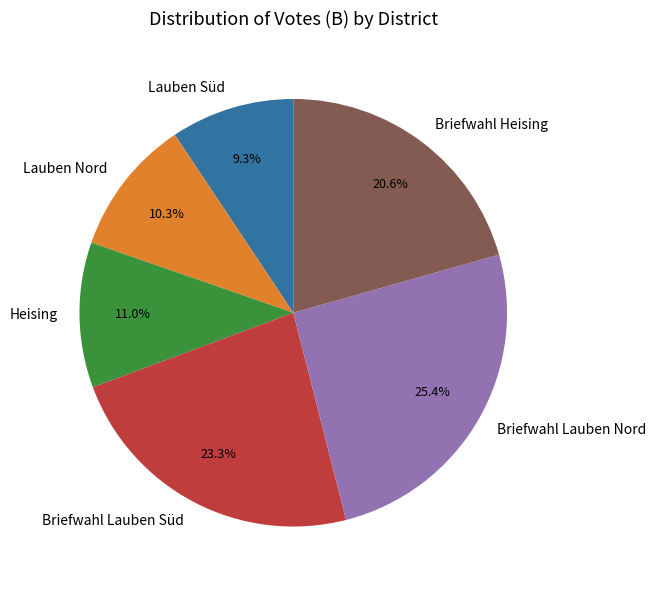

What is the ratio of the value at Heising to the value at Briefwahl Lauben Süd?

0.5